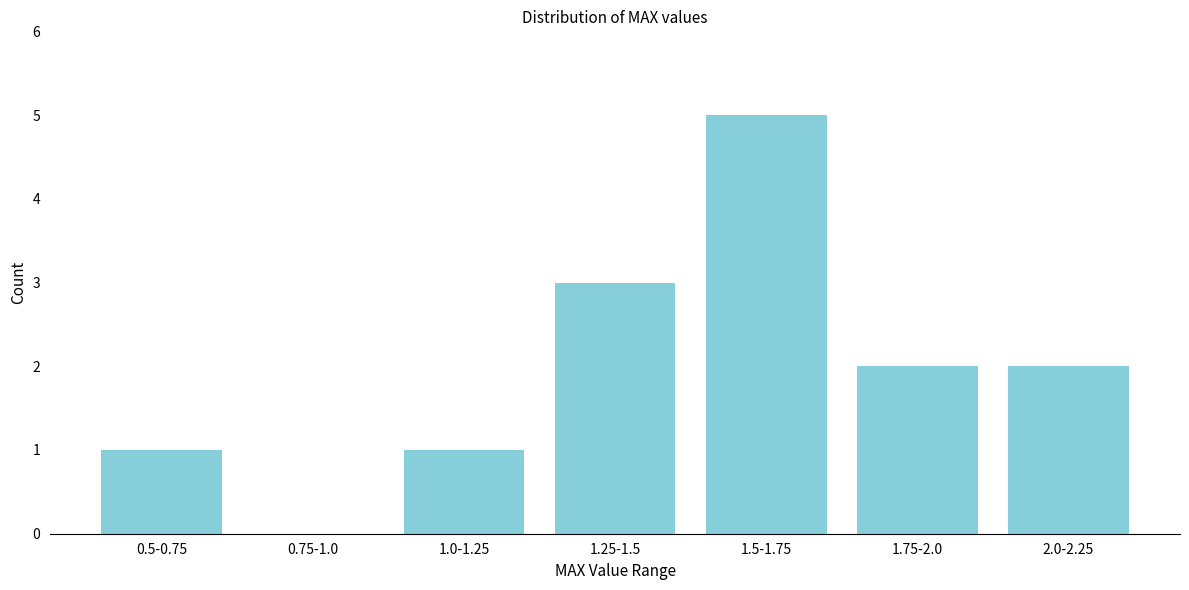

Reading right to left, transcribe all the data shown in this chart.

2.0-2.25=2	1.75-2.0=2	1.5-1.75=5	1.25-1.5=3	1.0-1.25=1	0.75-1.0=0	0.5-0.75=1